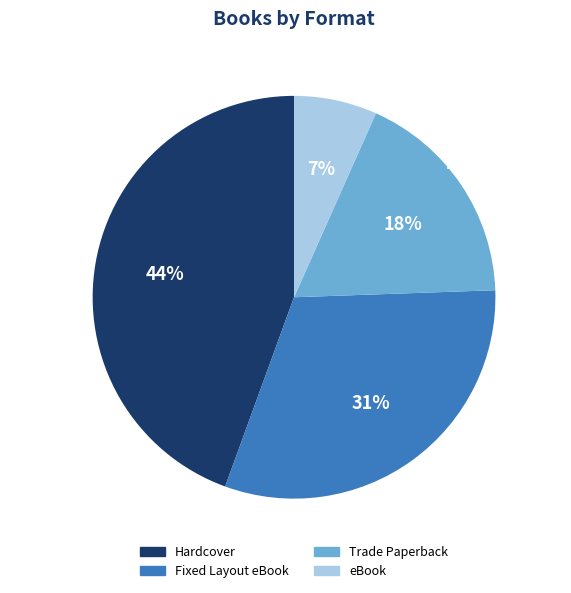

How many segments does this pie chart have?

4